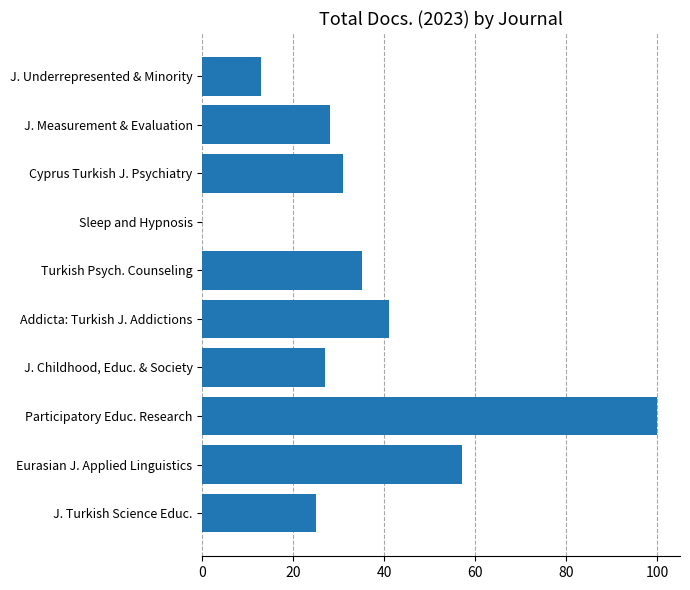

Where is the data nearest to the value 50?

Eurasian J. Applied Linguistics